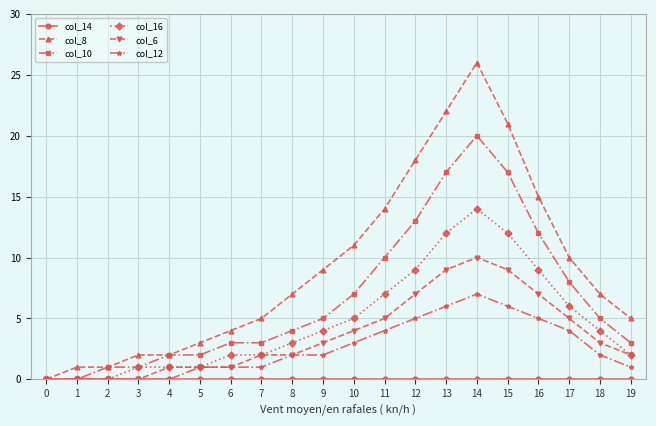

Which series changed the most between 9 and 14?

col_8